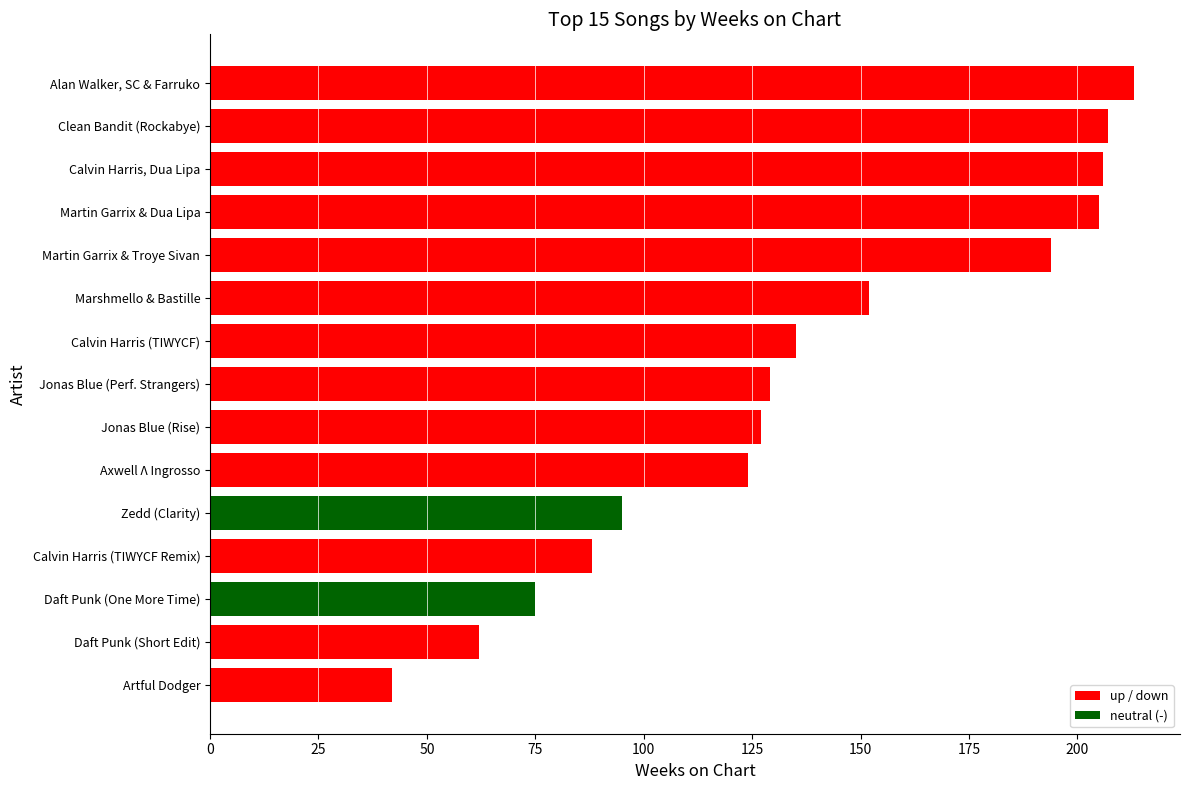

How many data points are less than 129?

7